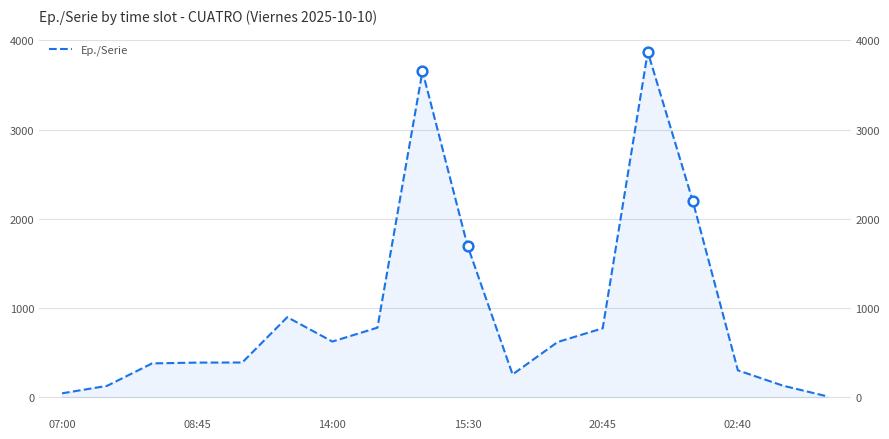

What is the difference between the maximum and minimum values?

3868